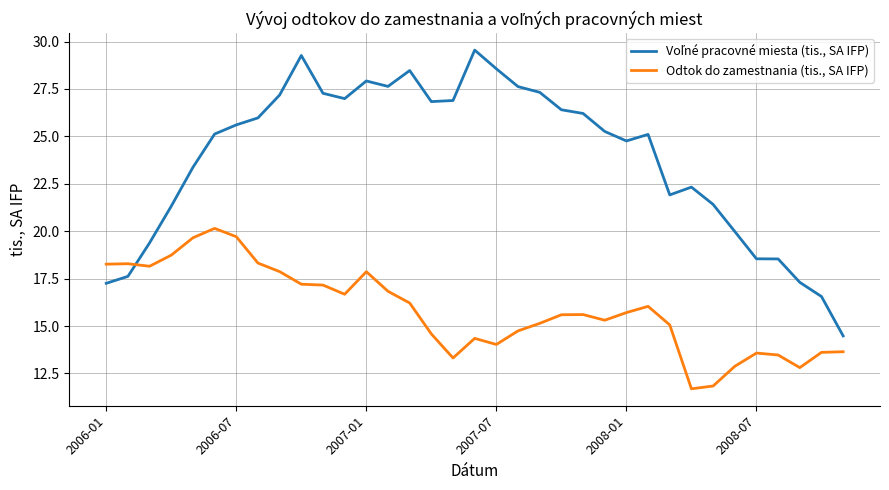

What is the greatest value displayed?

29.5